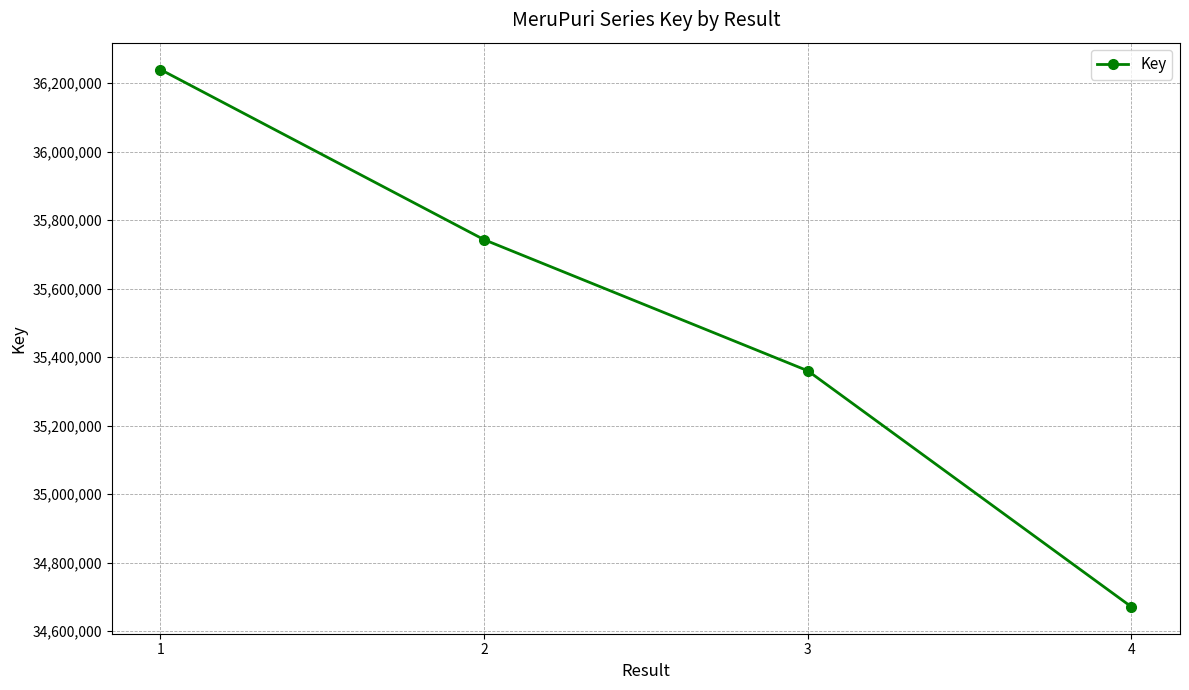

Where does the data first go above 35742785?

1